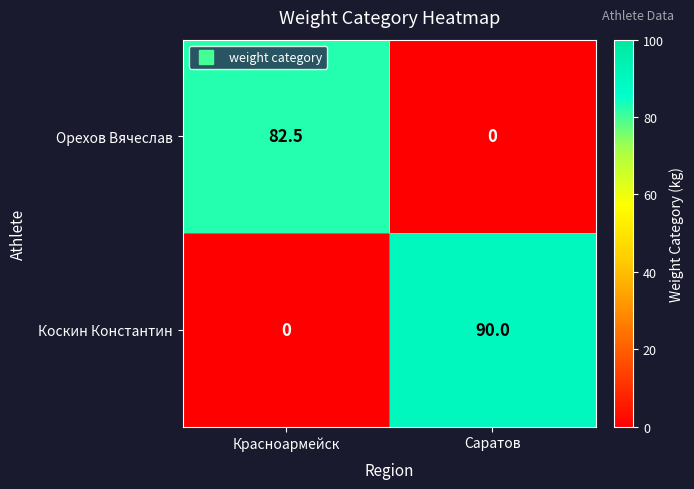

Reading left to right, list all the values displayed in this chart.

Орехов Вячеслав: Красноармейск=82.5	Саратов=0.0
Коскин Константин: Красноармейск=0.0	Саратов=90.0